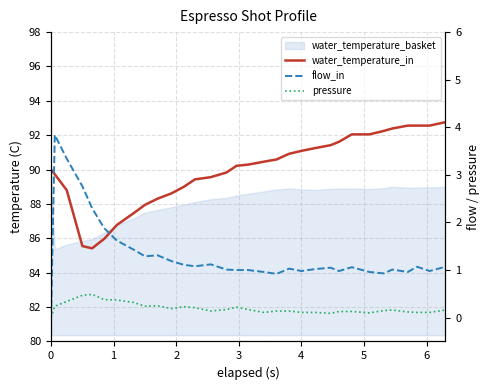

True or false: pressure and water_temperature_in intersect in this chart.

False